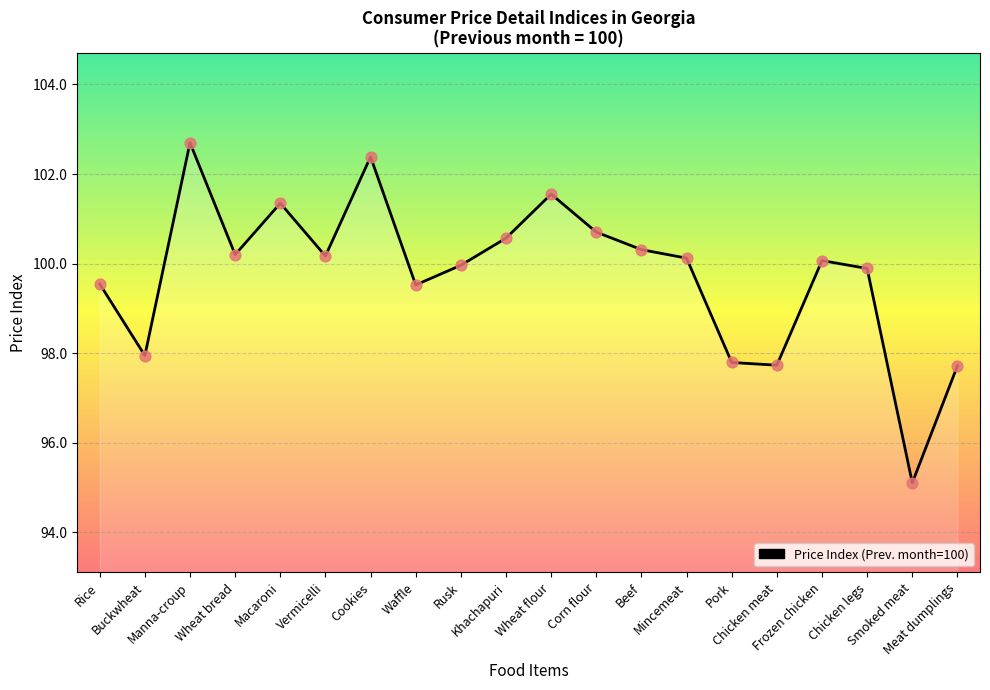

Approximately how many times larger is the value at Corn flour compared to Vermicelli?

1.0